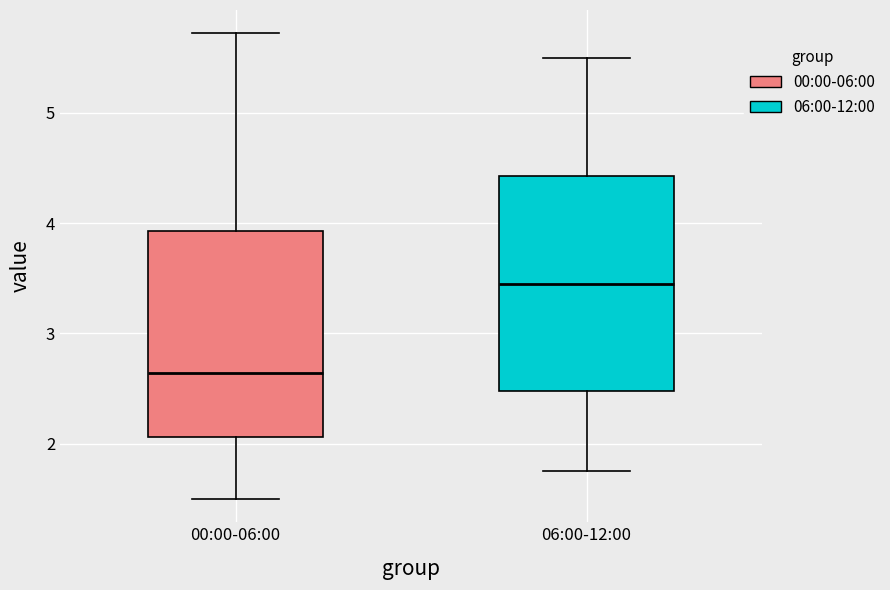

Reading left to right, read every box against the y-axis: the position of its median line, the range the box covers, and the ends of its whiskers. The values are not printed on the chart, so give them approximately, as read against the axis.

00:00-06:00: median 2.6, box 2.1 to 3.9, whiskers 1.5 to 5.7
06:00-12:00: median 3.5, box 2.5 to 4.4, whiskers 1.8 to 5.5